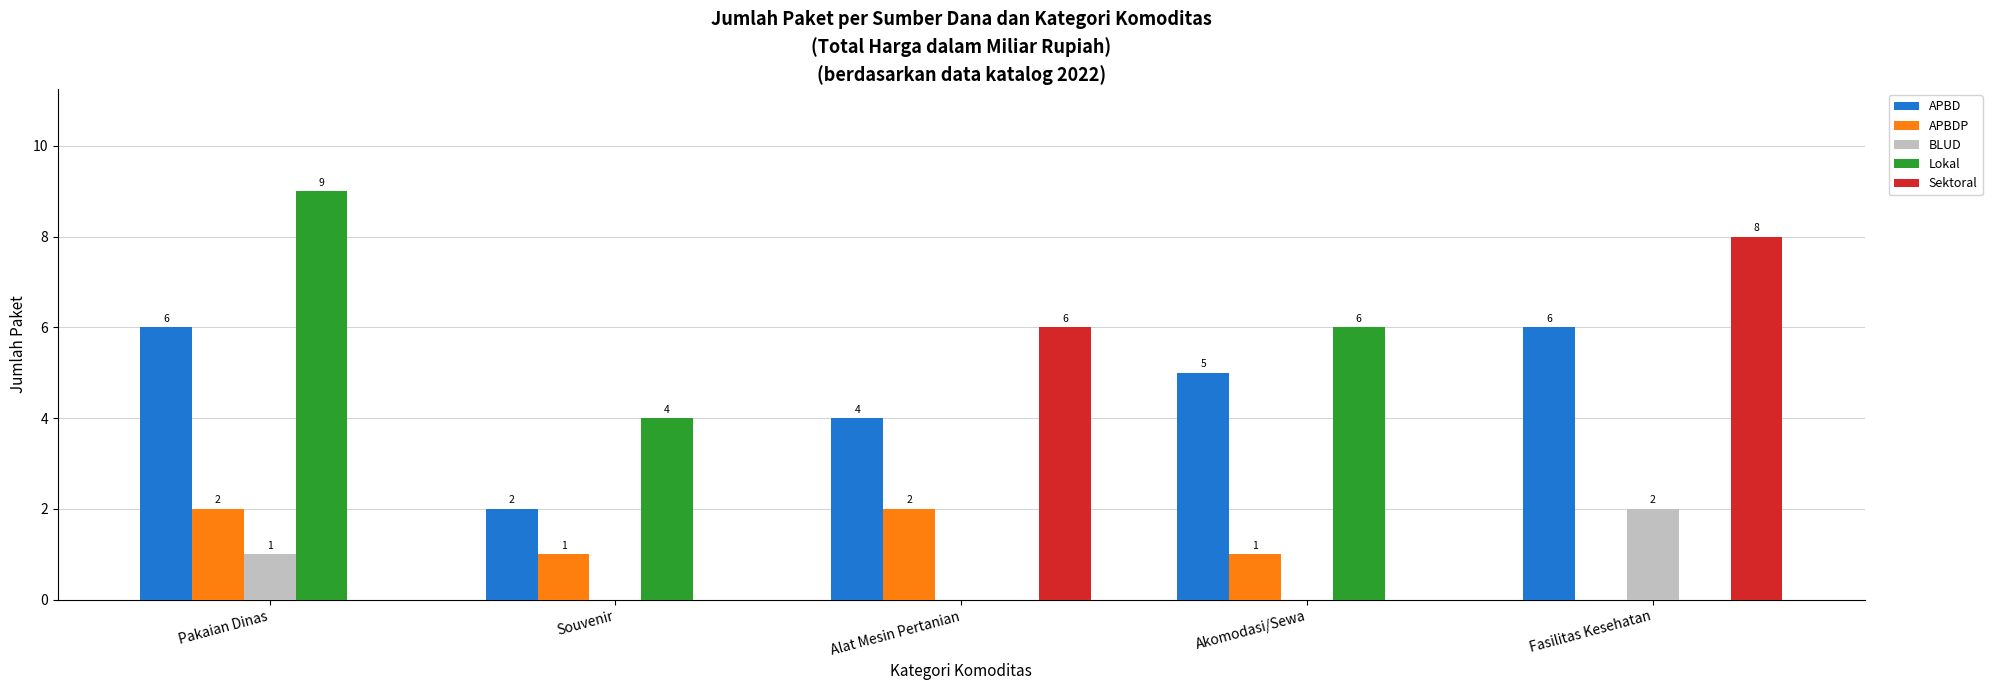

What are all the series names shown in the legend?

APBD, APBDP, BLUD, Lokal, Sektoral